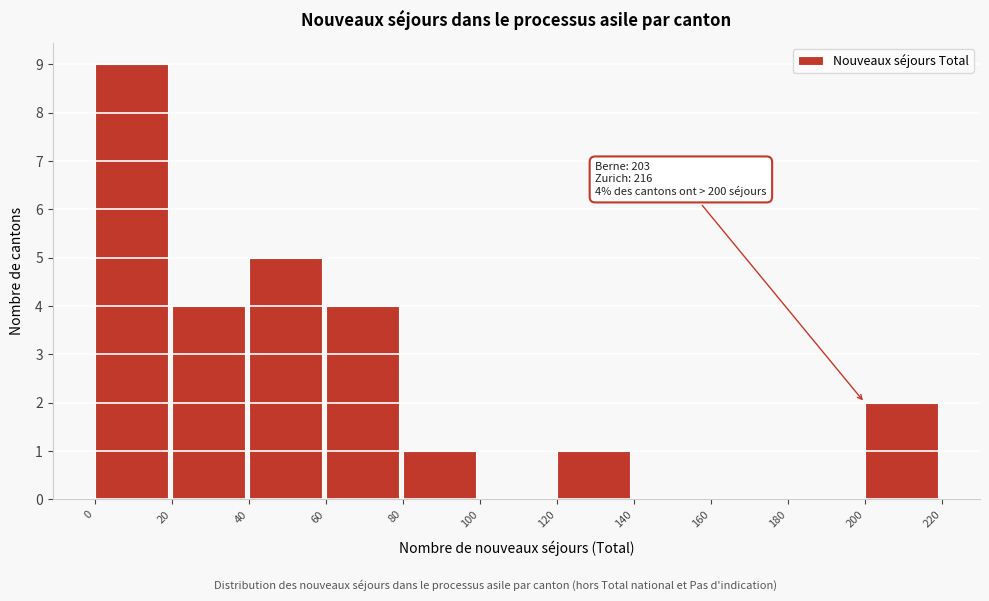

Over which range of the x-axis is the bar tallest?

0 to 20